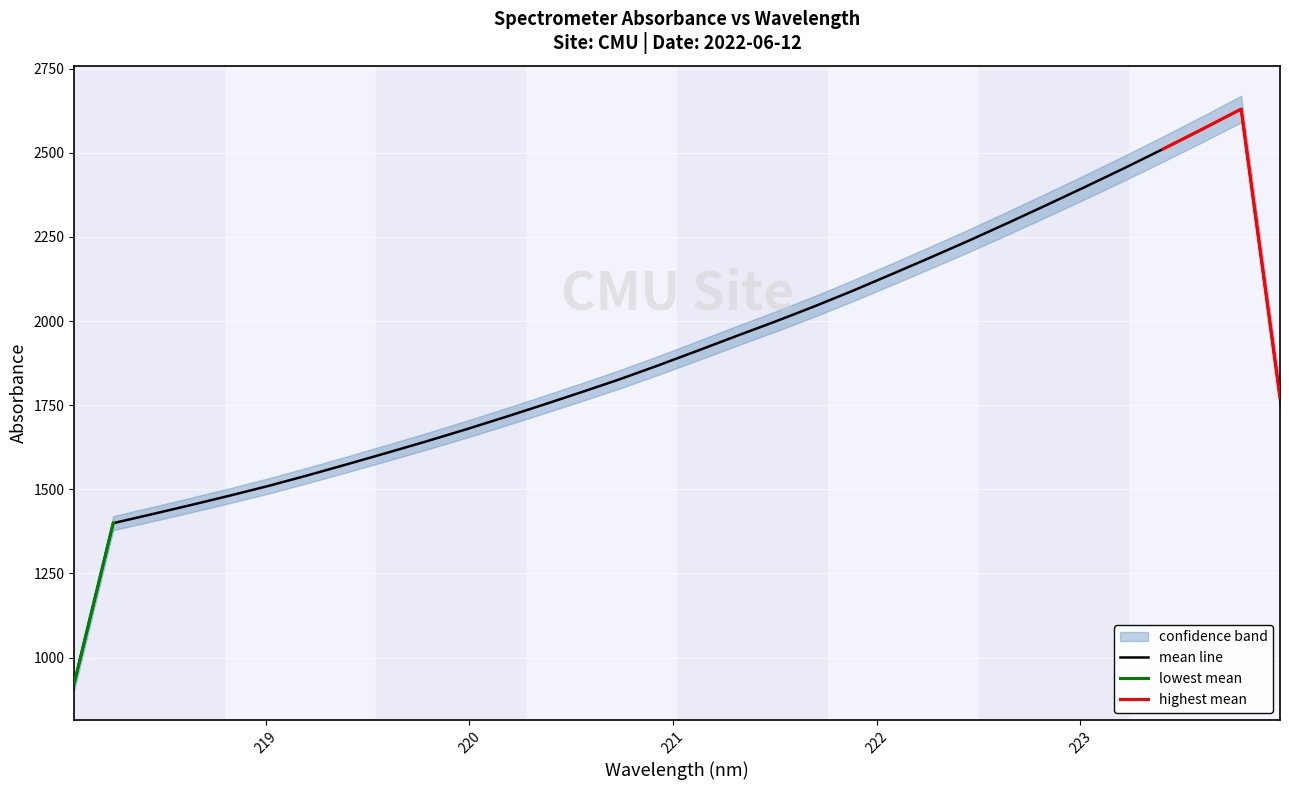

What is the sum of all x values?

7072.7